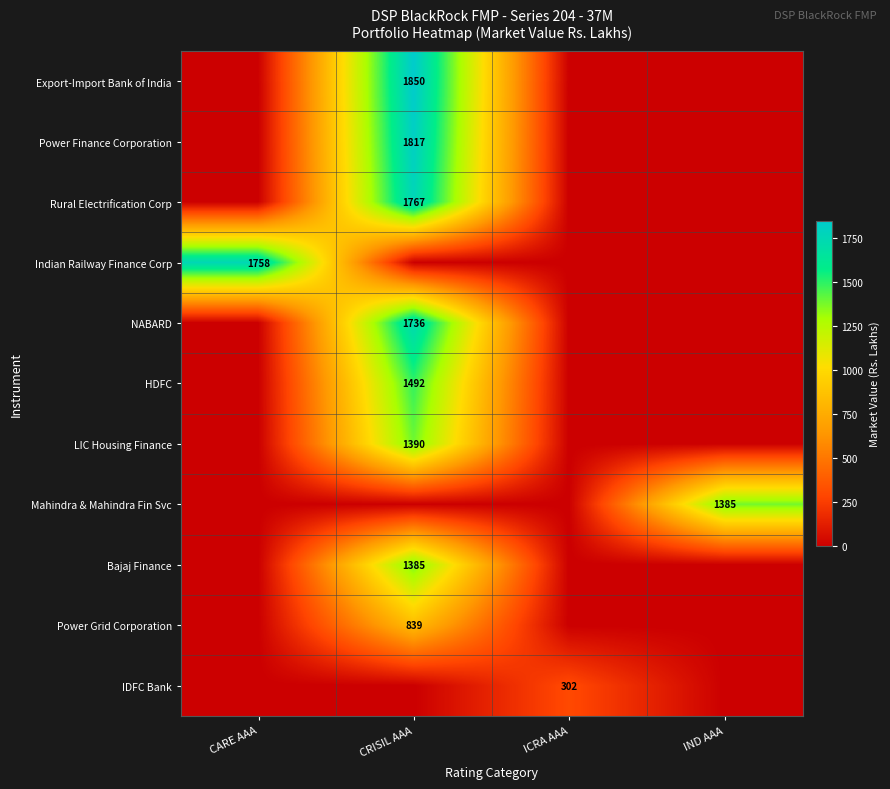

The value of Power Finance Corporation at CRISIL AAA is 2710. True or false?

False